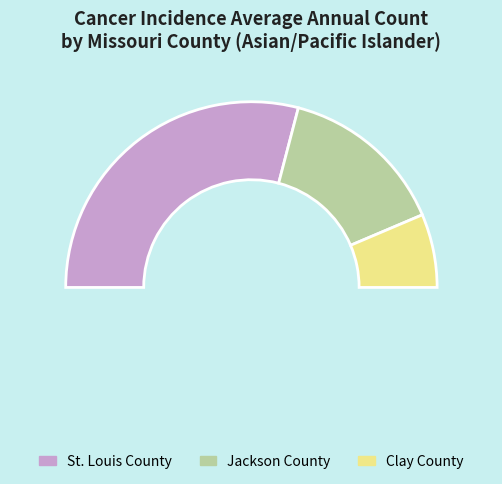

The Clay County slice represents 23% of the pie. True or false?

False